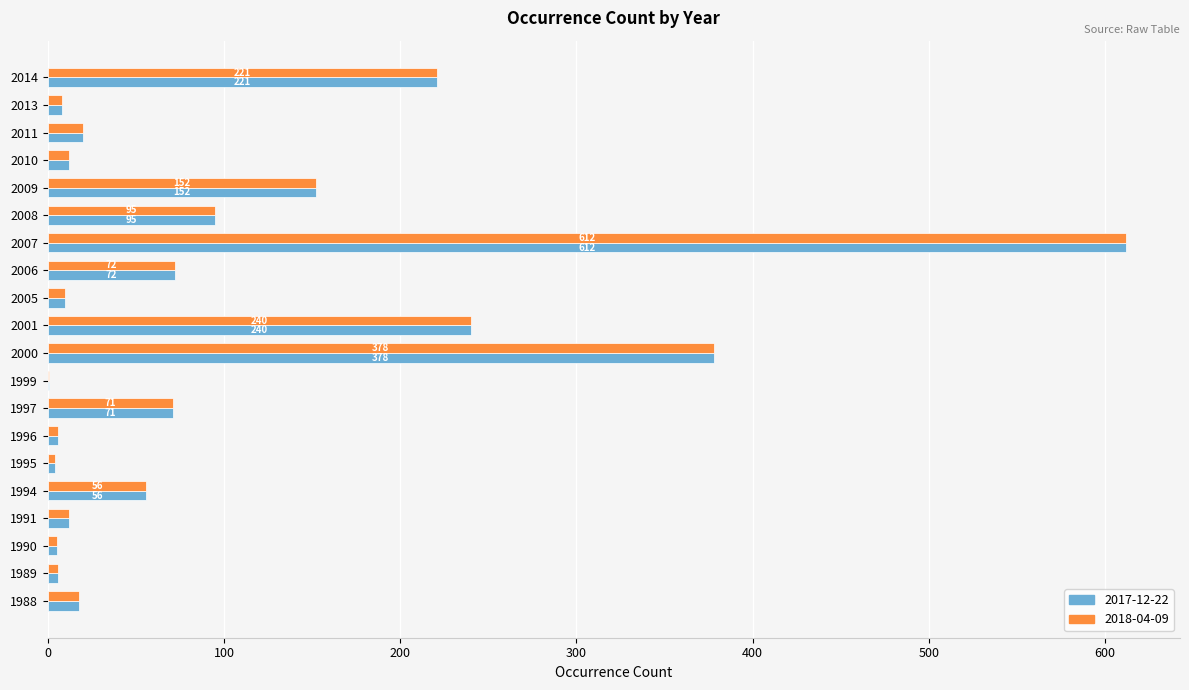

What is the highest value of the 2018-04-09 series?

612